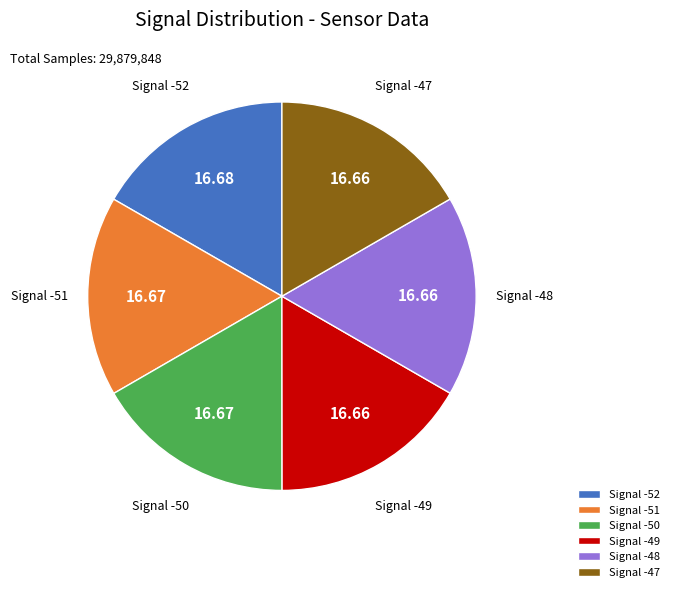

Do Signal -48 and Signal -50 together represent more than half of the pie?

No